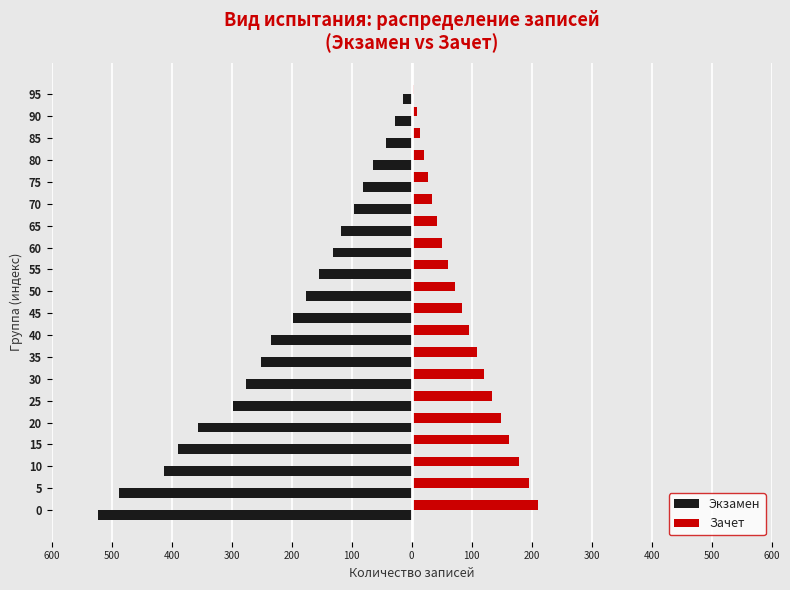

What is the sum of all Экзамен values?

-4334